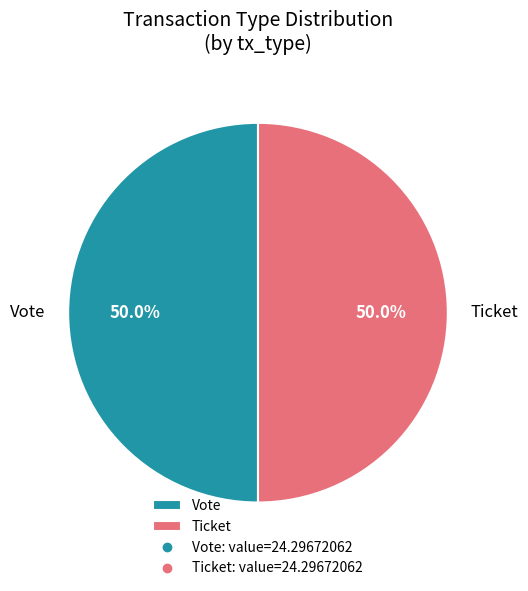

Count the number of slices in the pie.

2